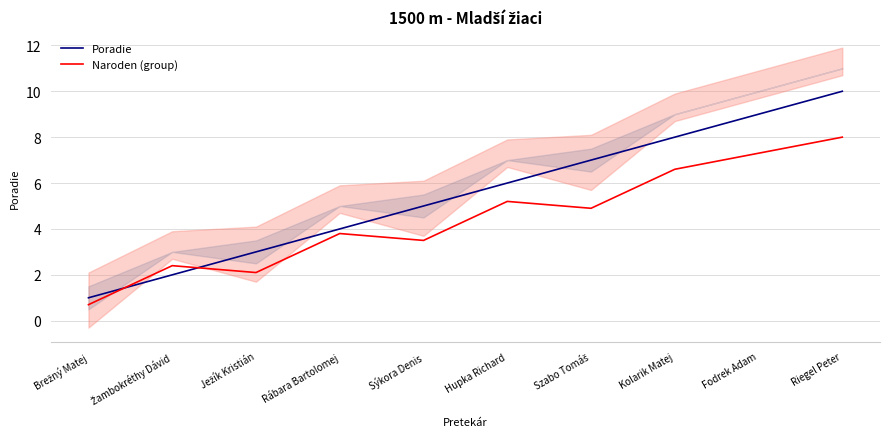

Does the chart have visible grid lines?

Yes